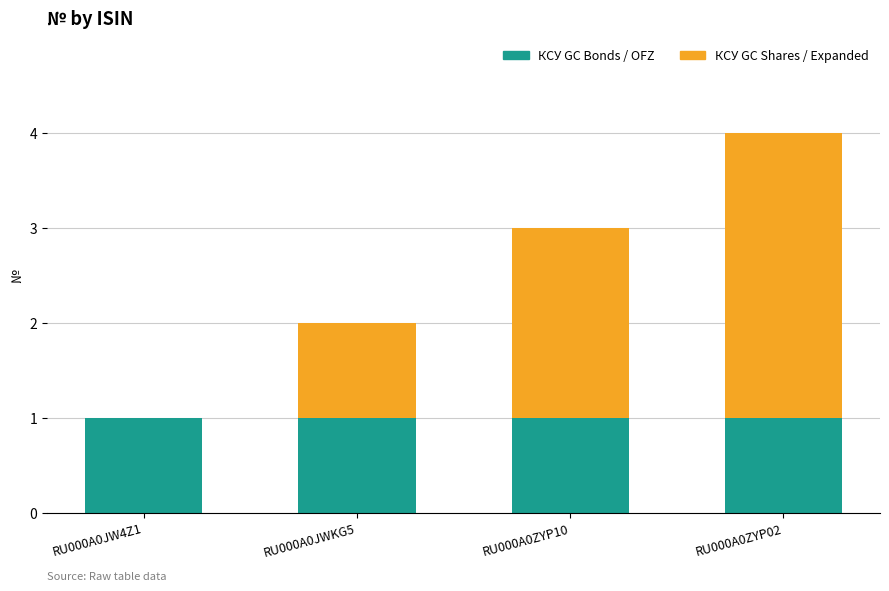

Count the number of data series in this chart.

2